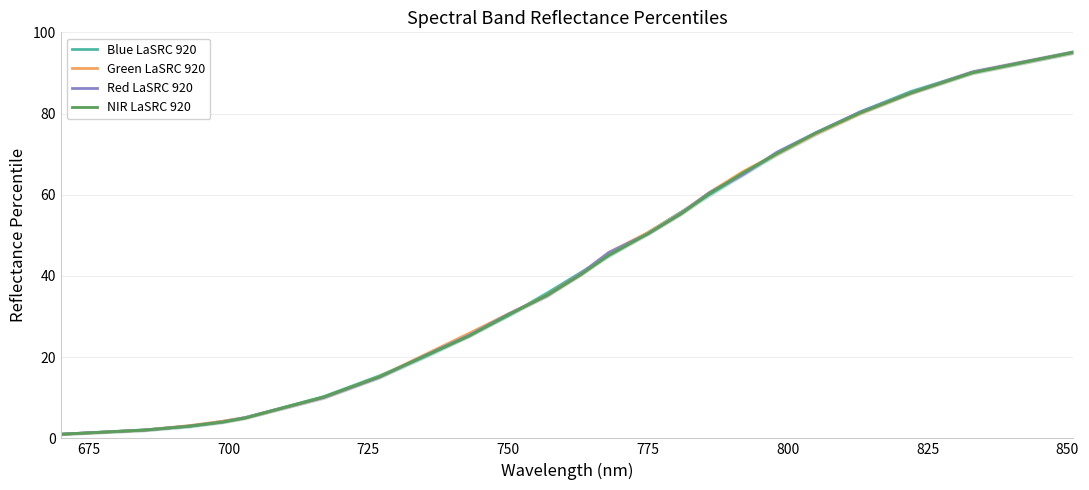

Rank the series by their maximum value, from lowest to highest.

NIR LaSRC 920, Green LaSRC 920, Red LaSRC 920, Blue LaSRC 920